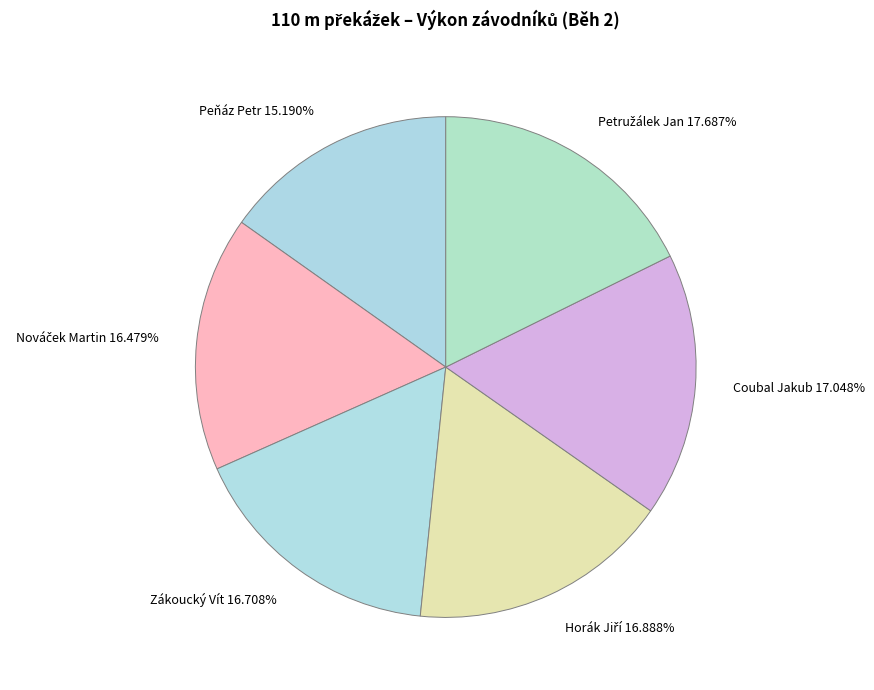

Does any single category account for the majority?

No